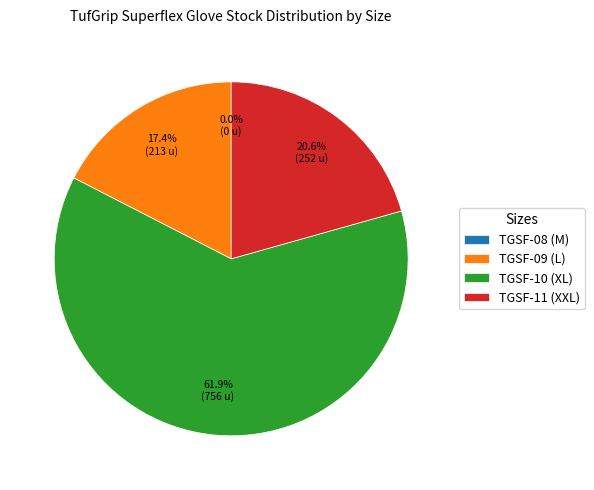

What portion of the pie excludes TGSF-11 (XXL)?

79.4%